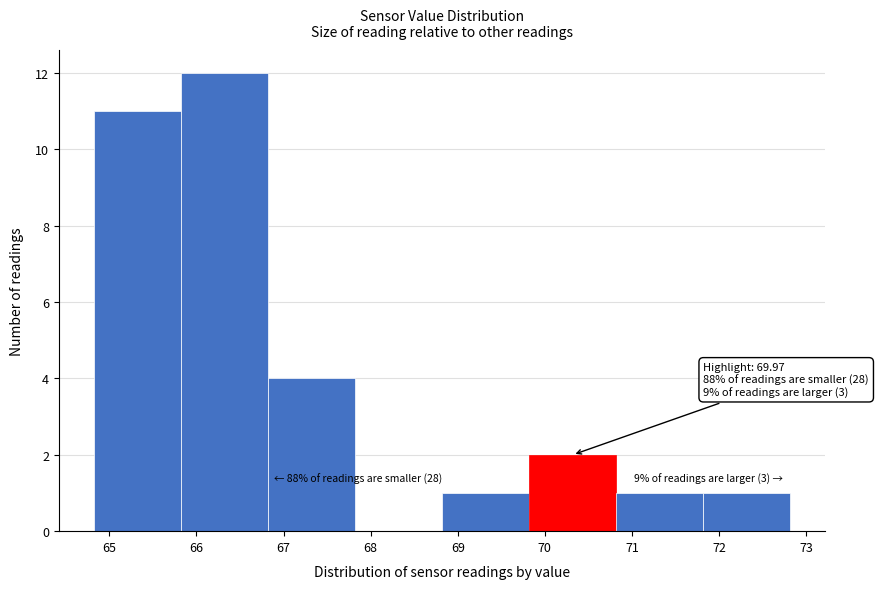

Over which range of the x-axis is the bar tallest?

65.82 to 66.82